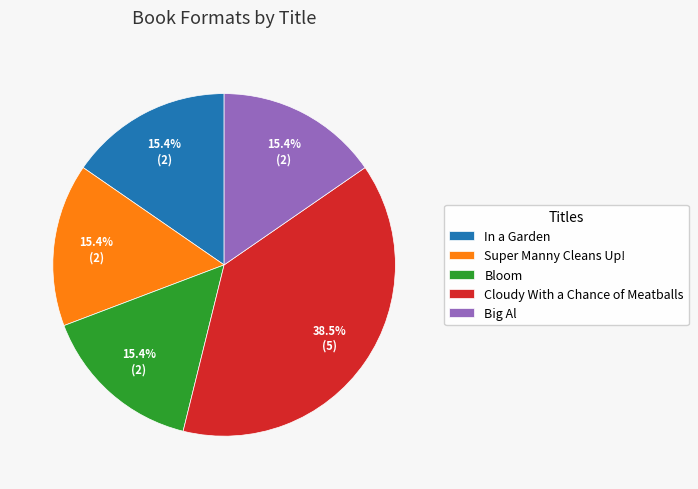

To the nearest percent, what is the combined percentage of Cloudy With a Chance of Meatballs and Super Manny Cleans Up!?

54%